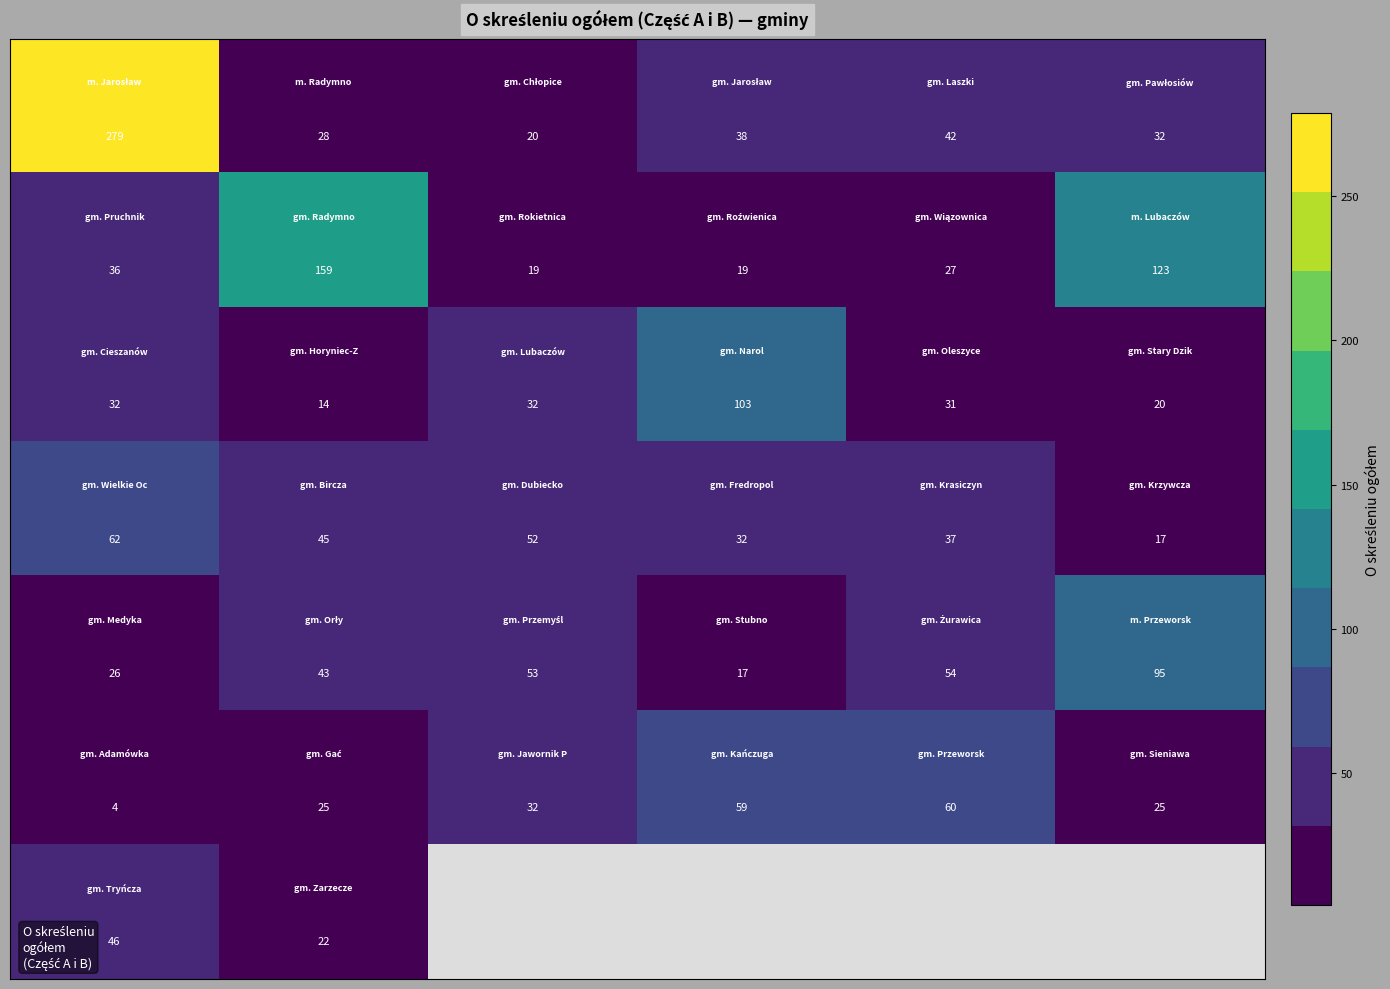

What is the difference between the highest and lowest values at 5?

106.0